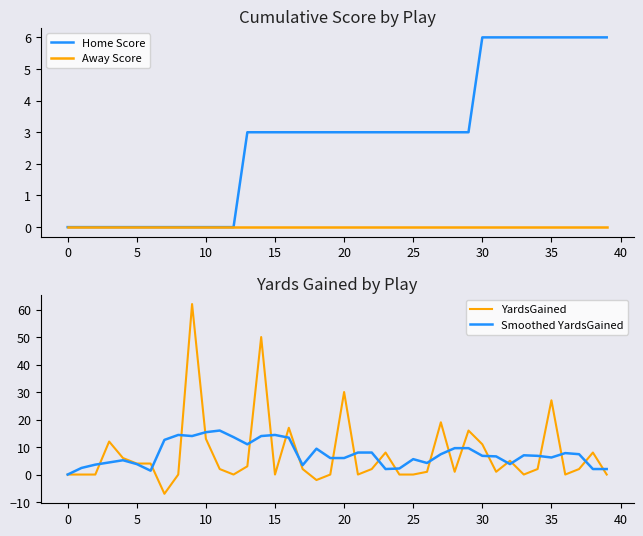

True or false: Smoothed YardsGained has a value of 8.0 at 21.

True